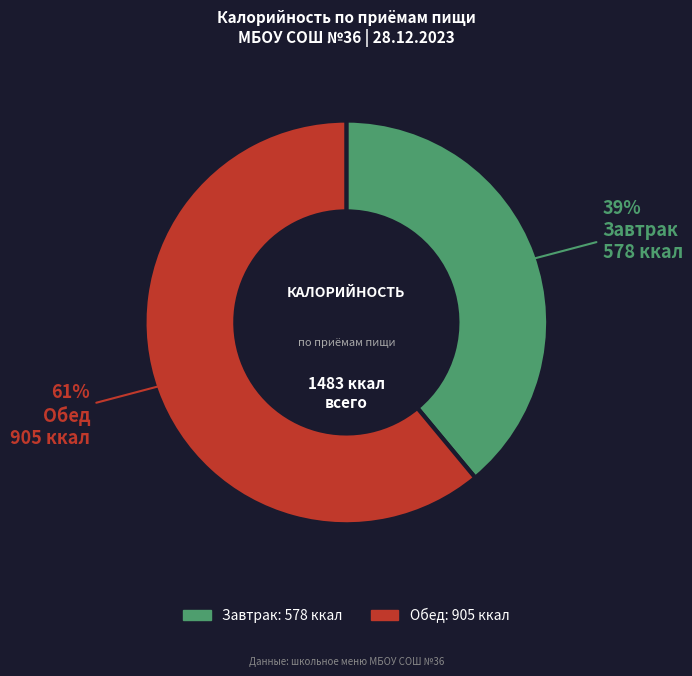

Which slice is the largest?

Обед